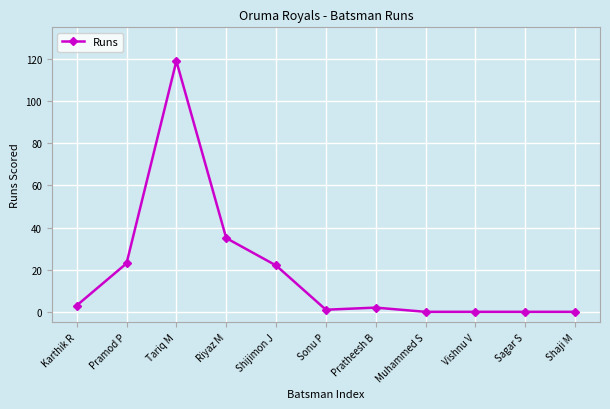

What is the label of the 11th point from the left?

Shaji M